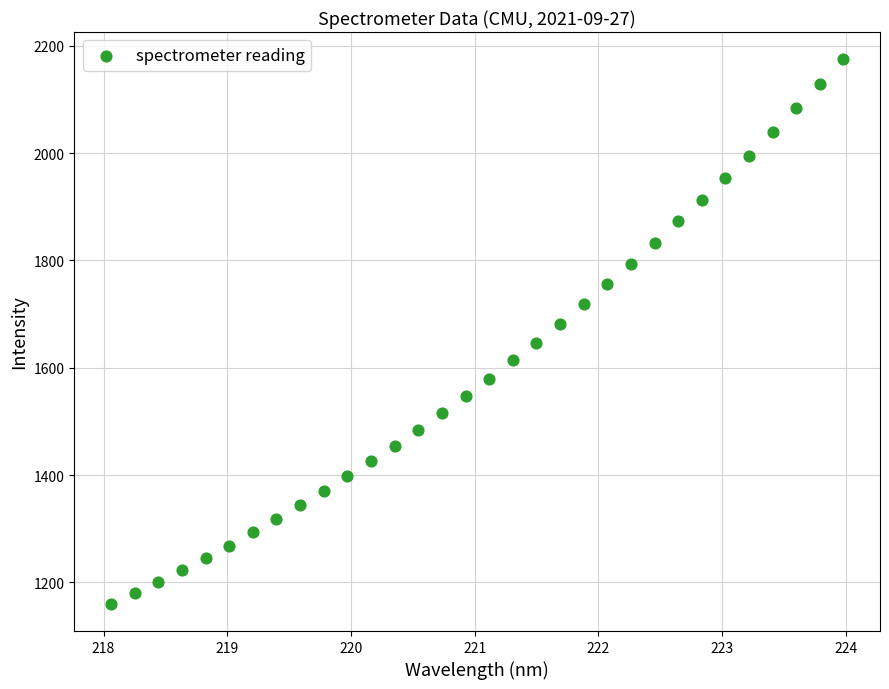

What is the range of X values (max minus min)?

5.9